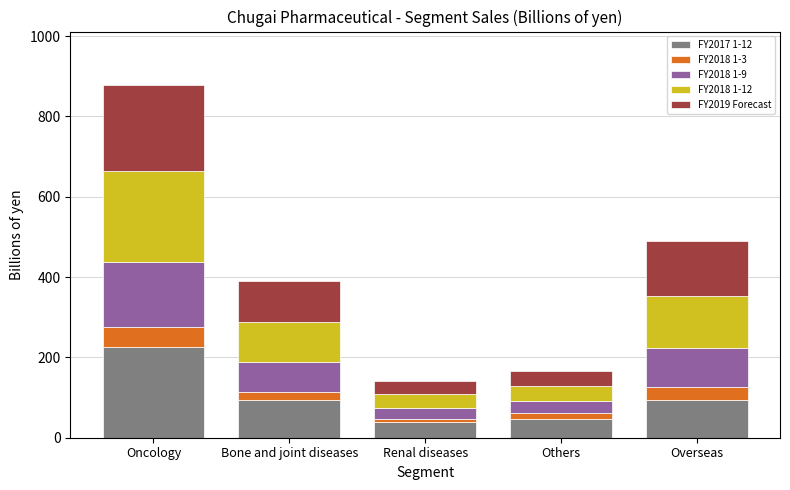

What is the total value across all series at Bone and joint diseases?

390.9